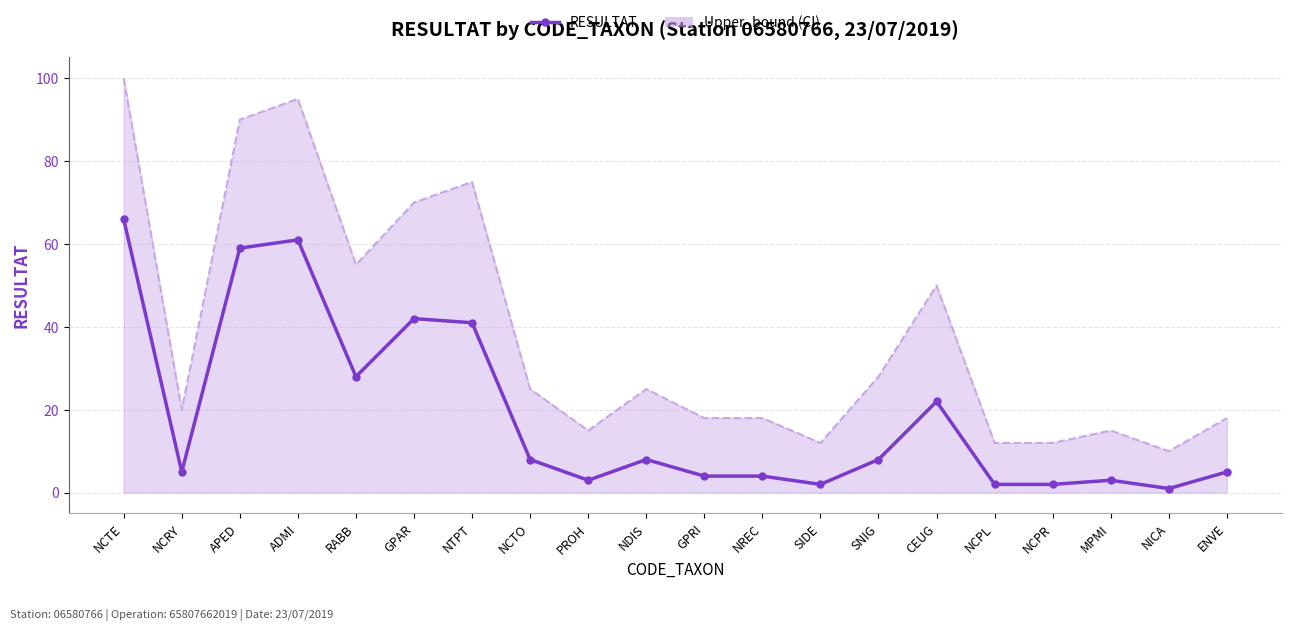

What position from the right is NCTO?

13